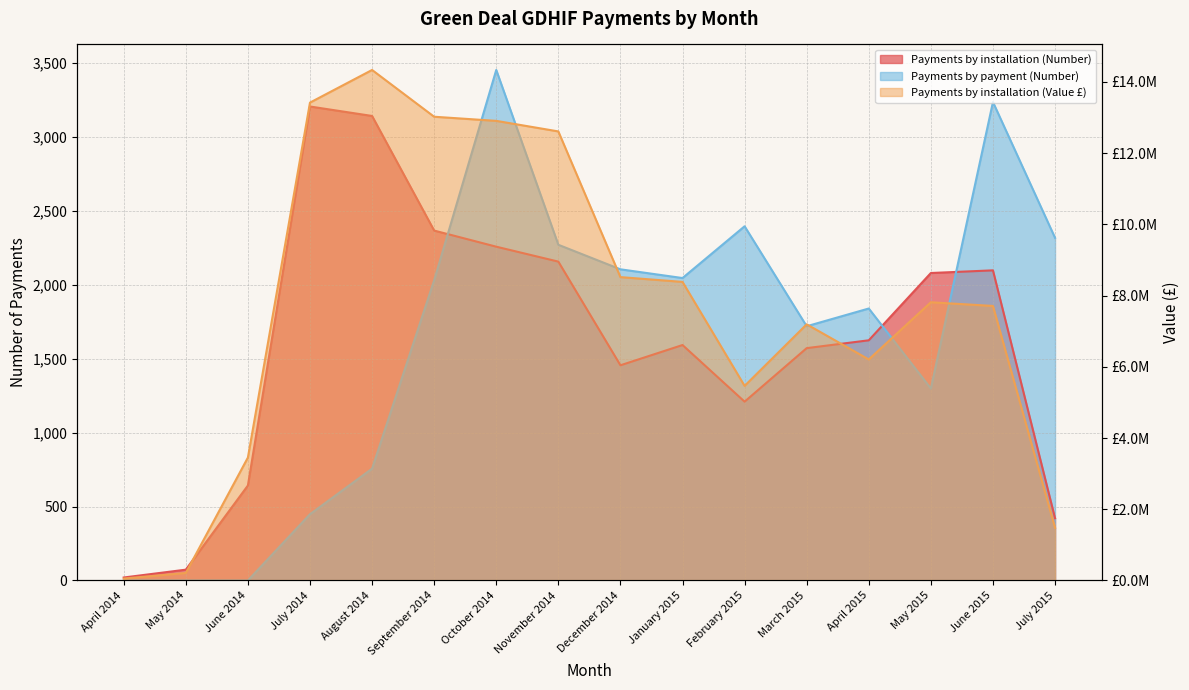

How many times do Payments by installation (Number) and Payments by payment (Number) cross each other?

3